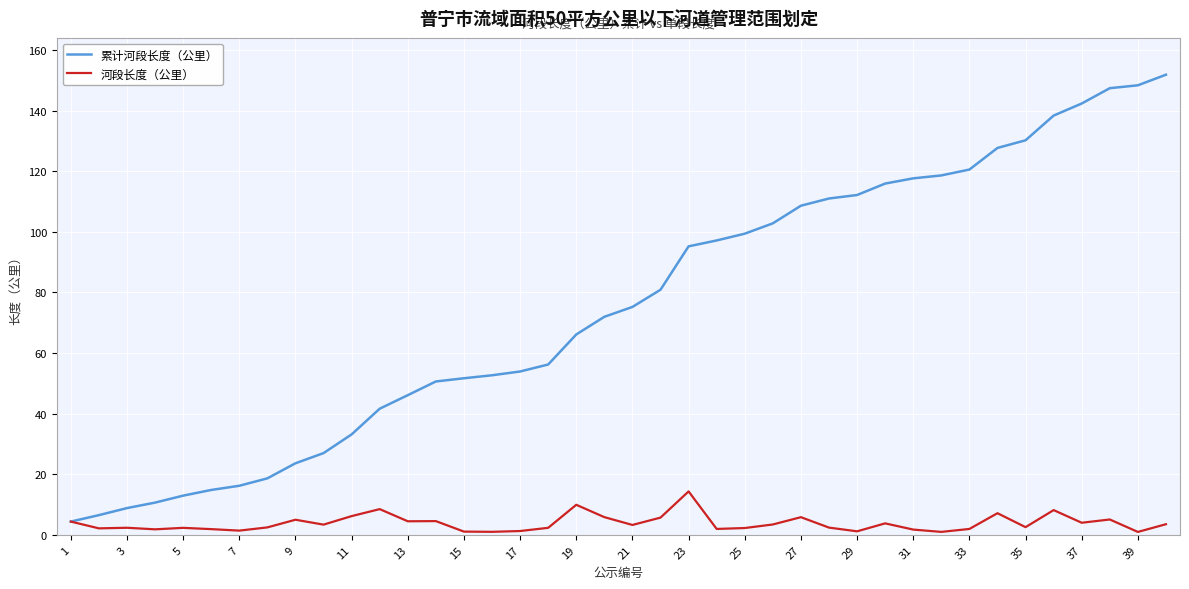

List the series in order of their peak value, lowest first.

河段长度（公里）, 累计河段长度（公里）